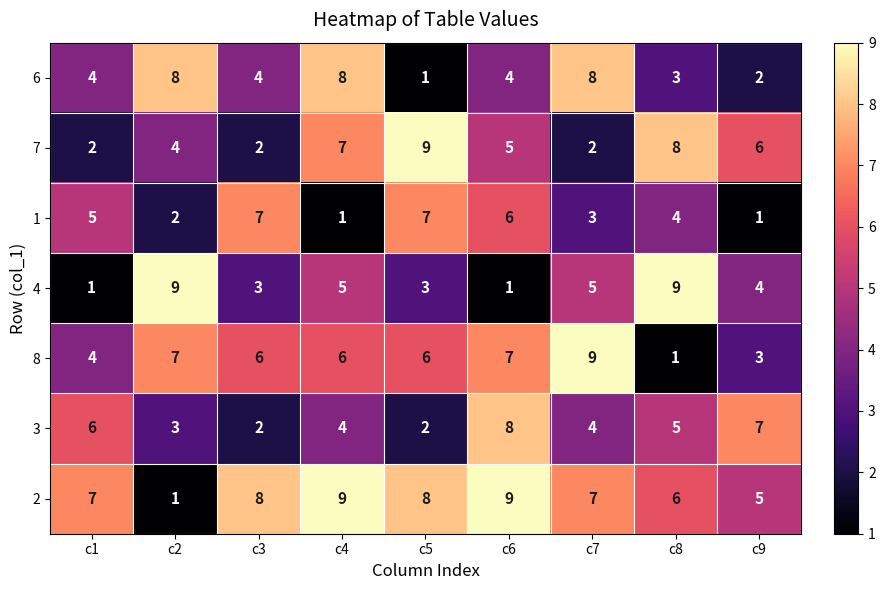

Read the 3 value at c7.

4